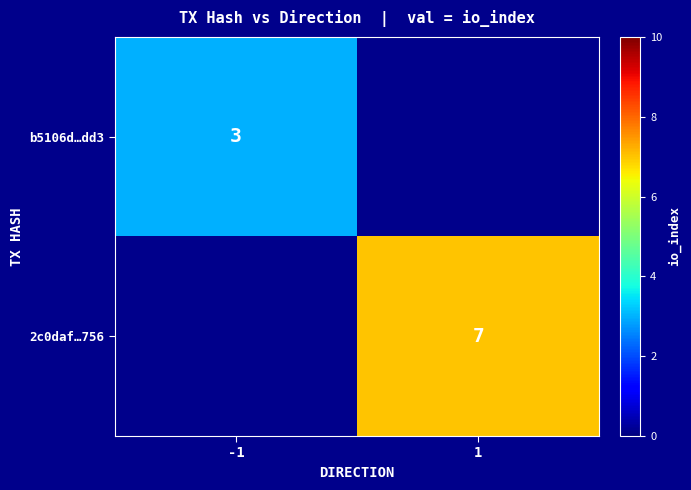

Which has a higher value, 1 or -1?

-1